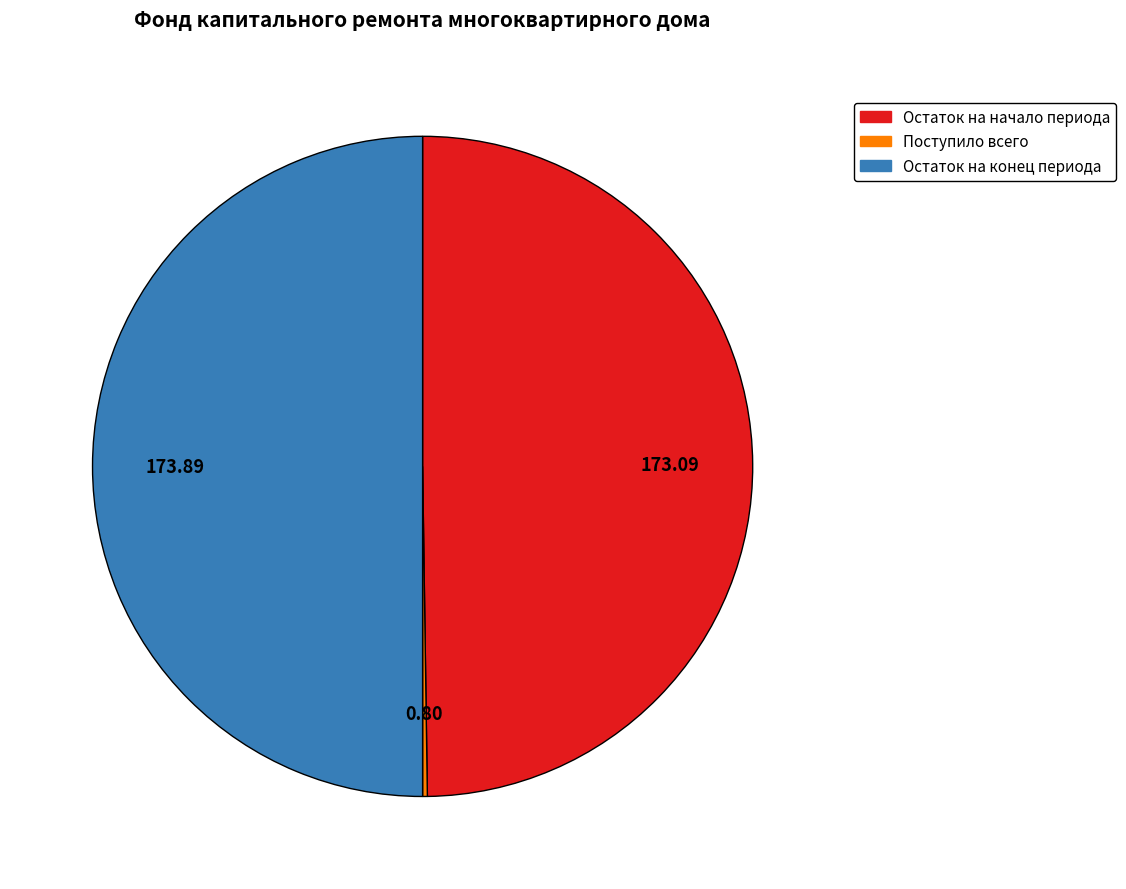

Which slice is the largest?

Остаток на конец периода